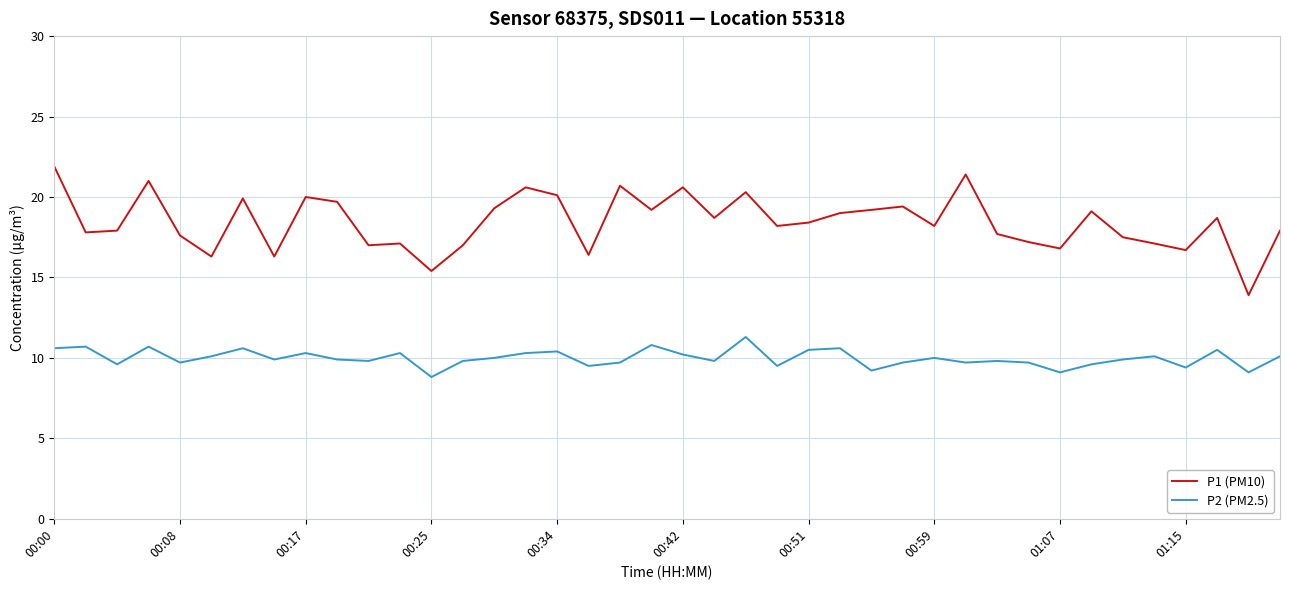

List the series in order of their overall mean, lowest first.

P2 (PM2.5), P1 (PM10)